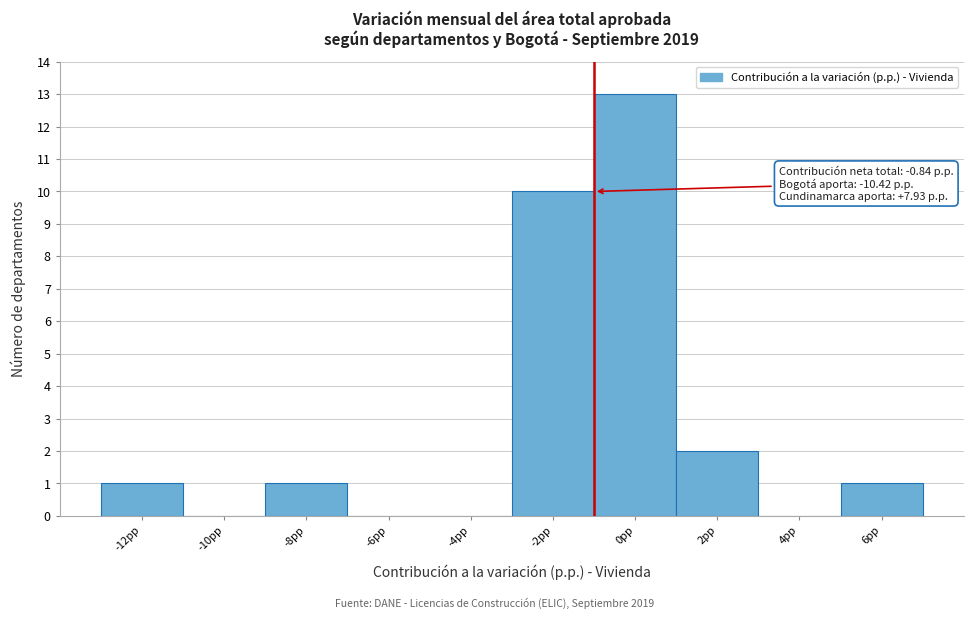

Reading left to right, list all the values displayed in this chart.

-12pp=1	-10pp=0	-8pp=1	-6pp=0	-4pp=0	-2pp=10	0pp=13	2pp=2	4pp=0	6pp=1